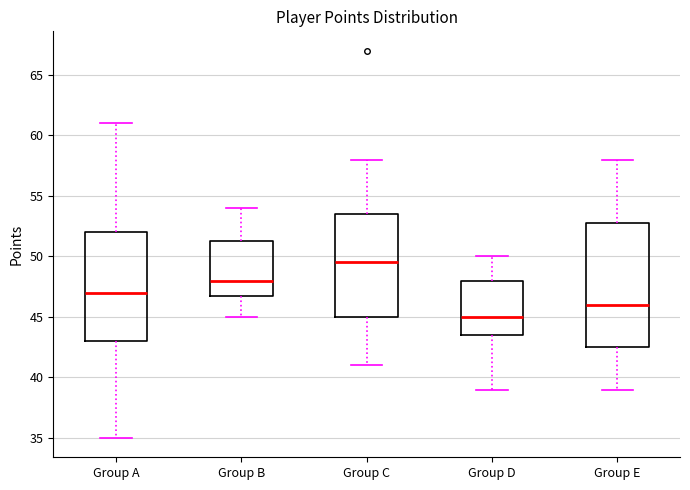

Which box's median line is the lowest?

Group D